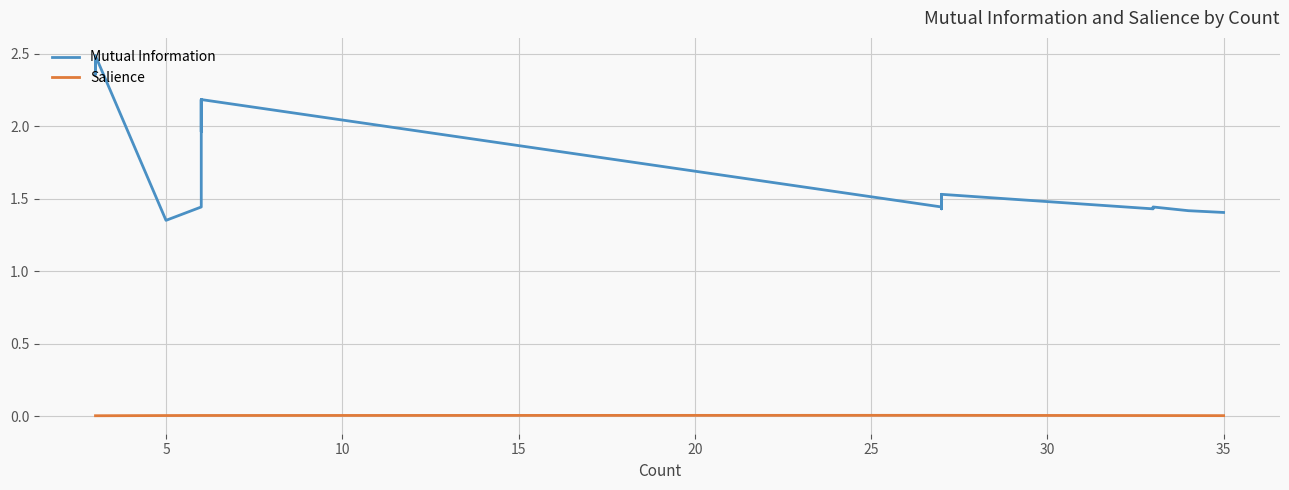

At how many categories does at least one series exceed 0?

40